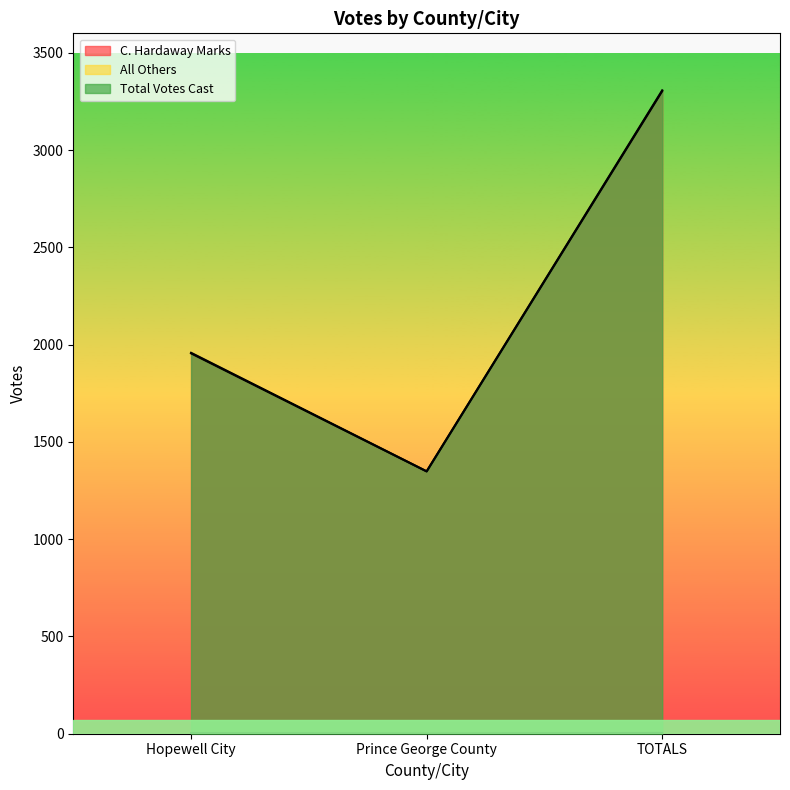

The All Others series shows 4 at TOTALS. True or false?

True